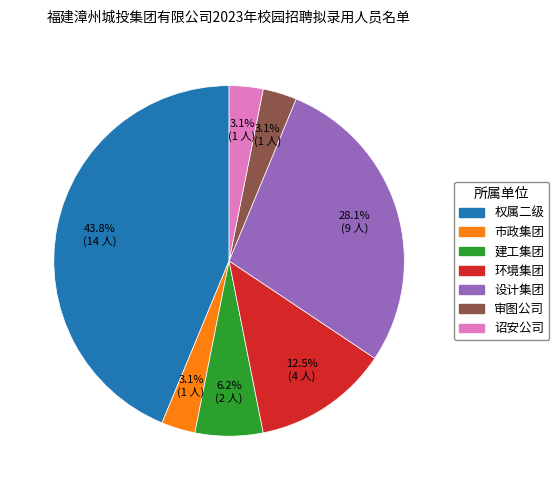

Which has a higher value, 建工集团 or 设计集团?

设计集团